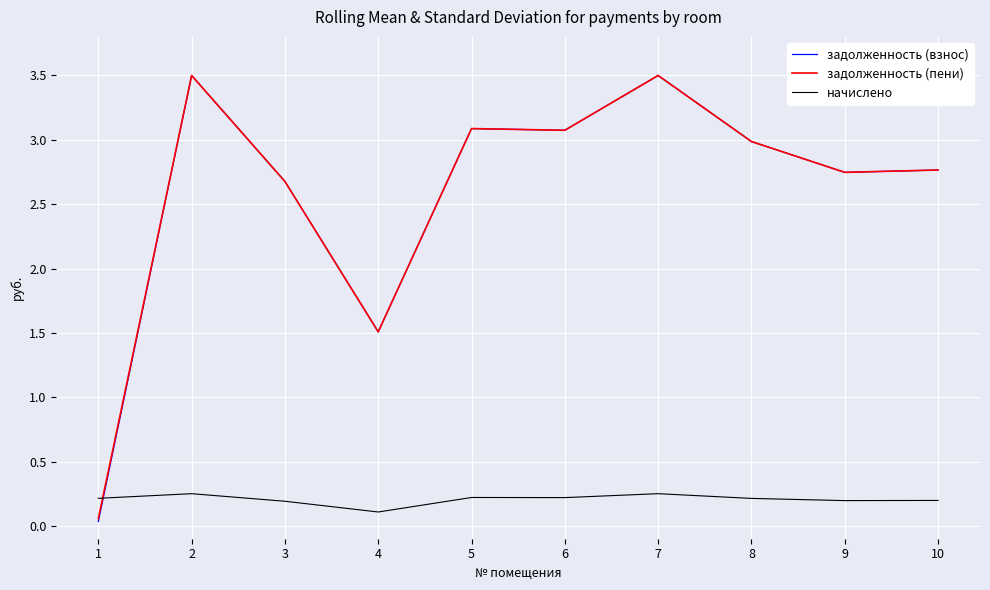

Which series has the widest spread of values?

задолженность (взнос)